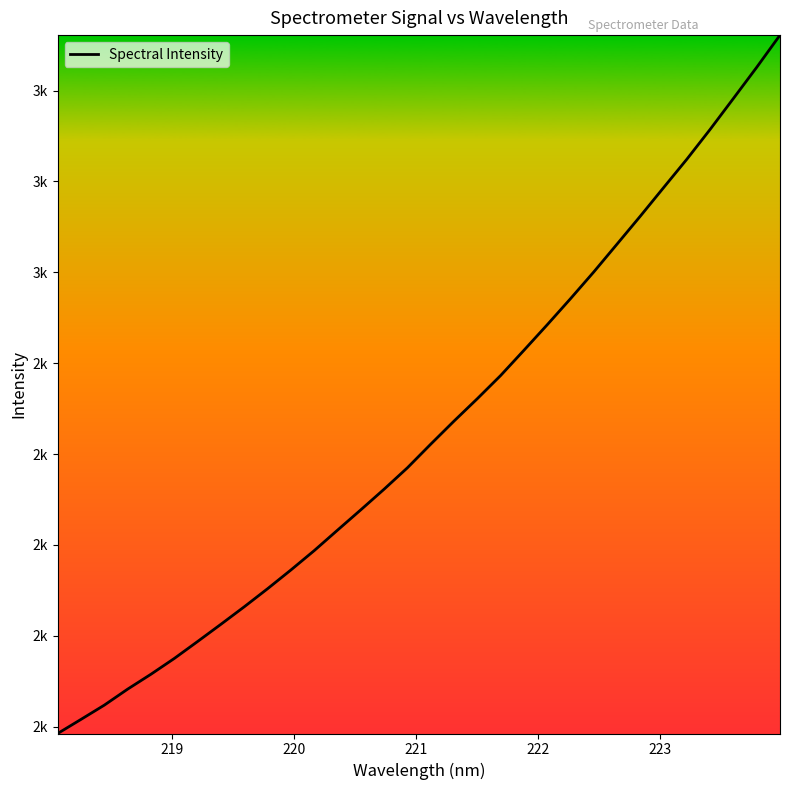

What is the sum of all values?

72045.8